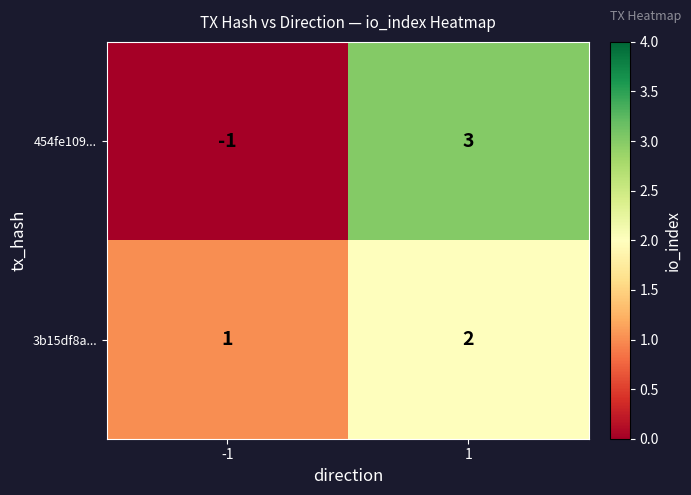

Which series changed the most between -1 and 1?

454fe109...